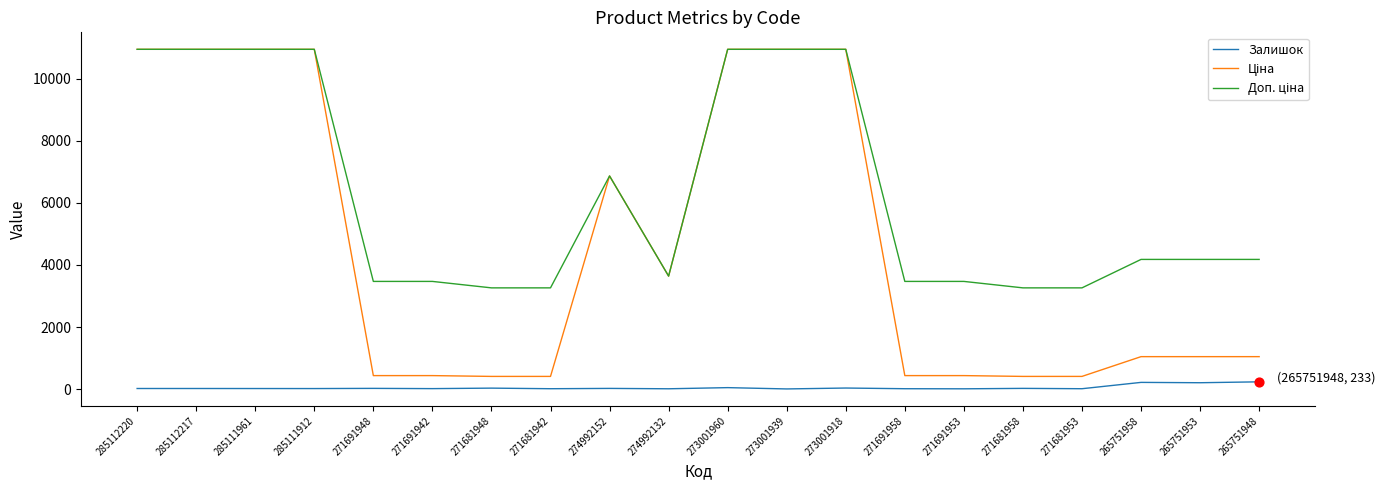

What is the total value across all series at 265751948?

5457.1